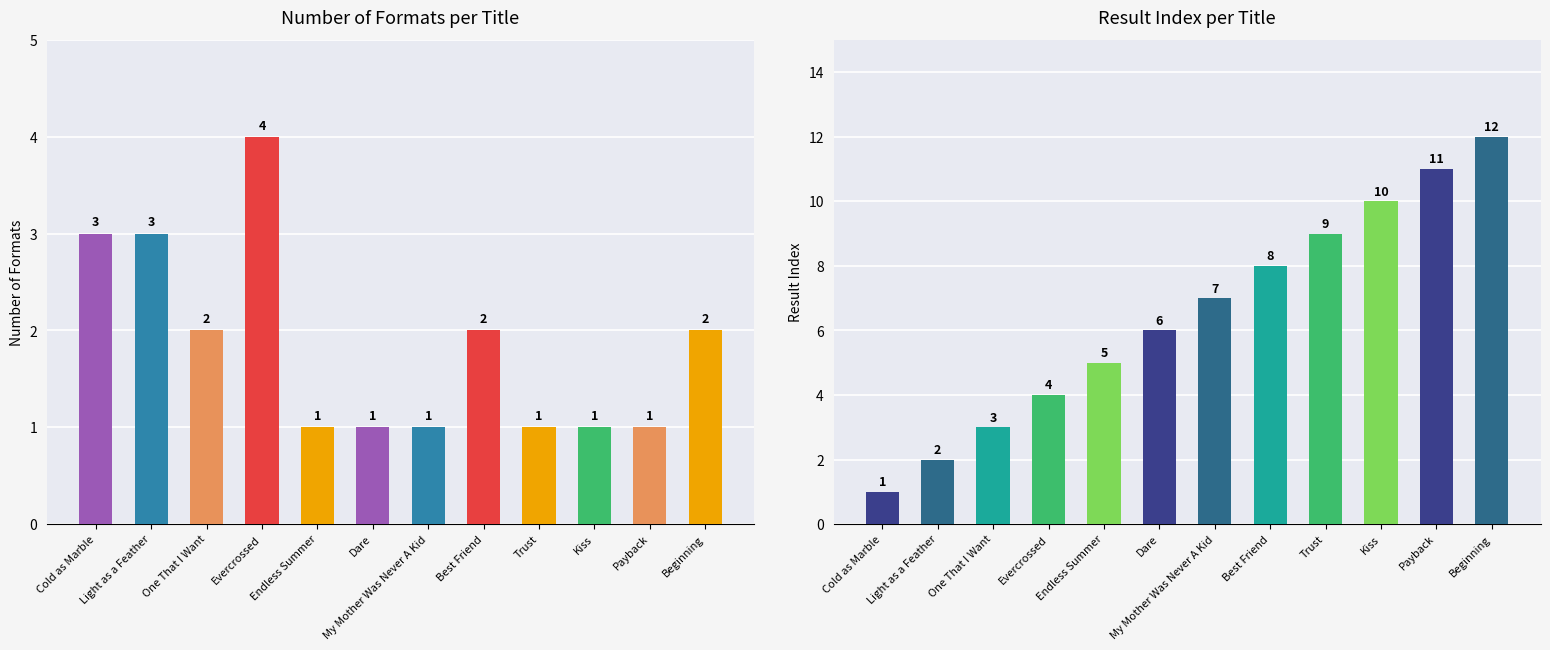

What is the maximum value for Number of Formats?

4